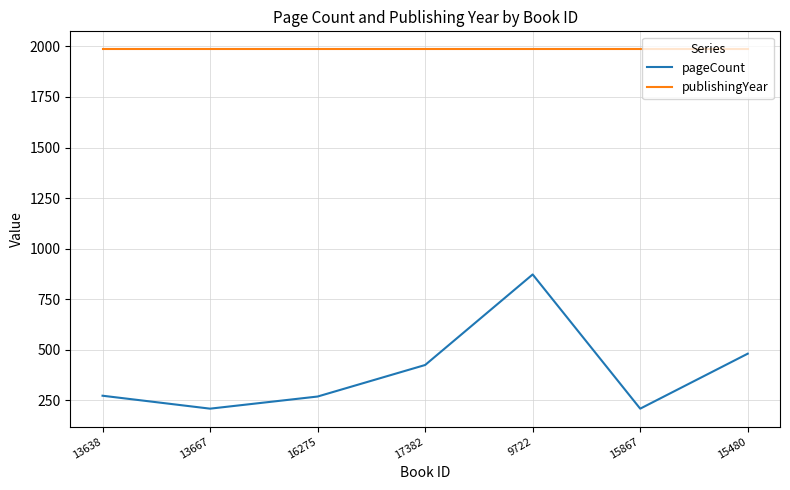

What is the maximum value for publishingYear?

1986